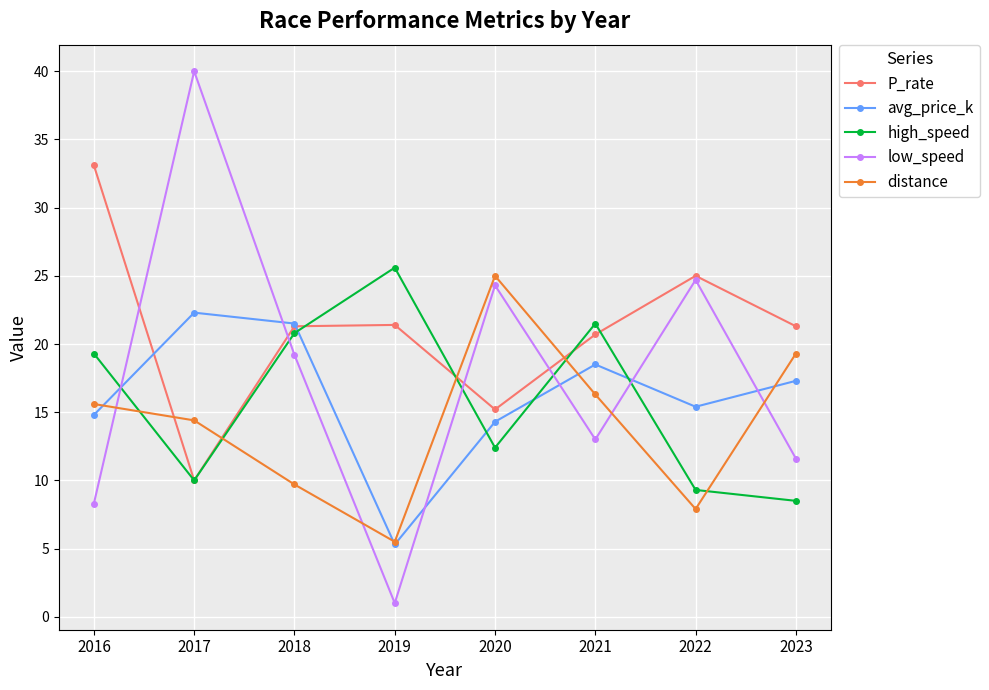

What is the difference between the maximum and second lowest values in the low_speed series?

31.7